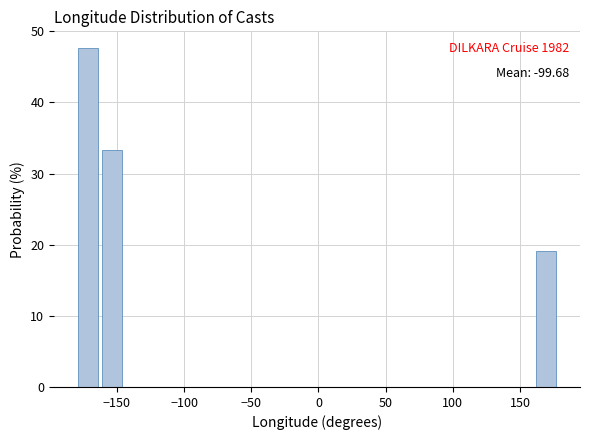

Read against the x-axis, roughly where is the centre of the tallest bar?

-170